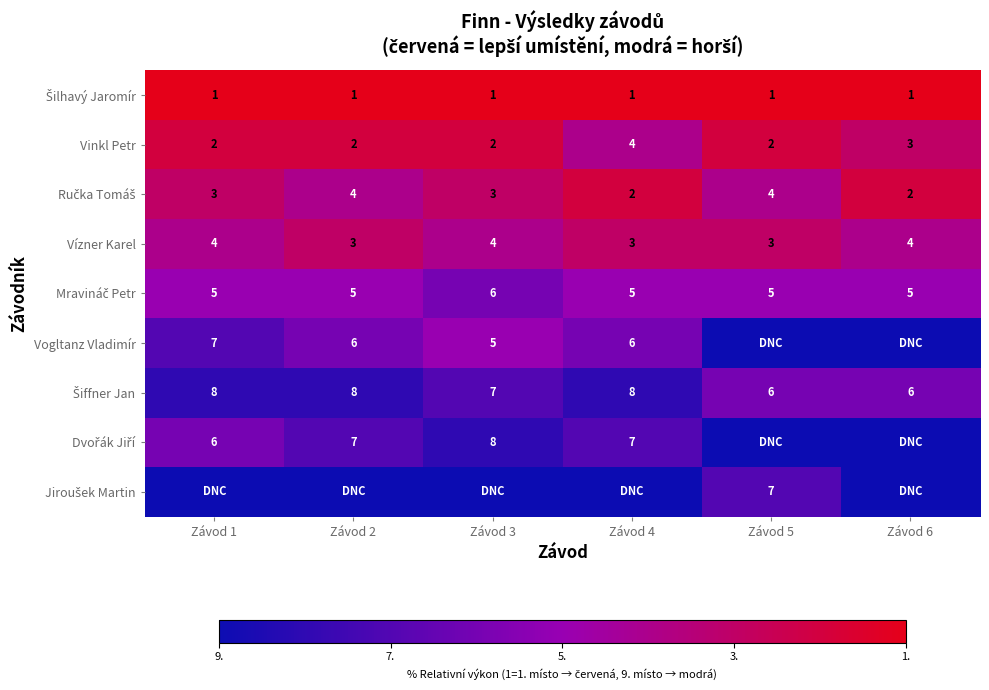

How many distinct data groups are displayed?

9